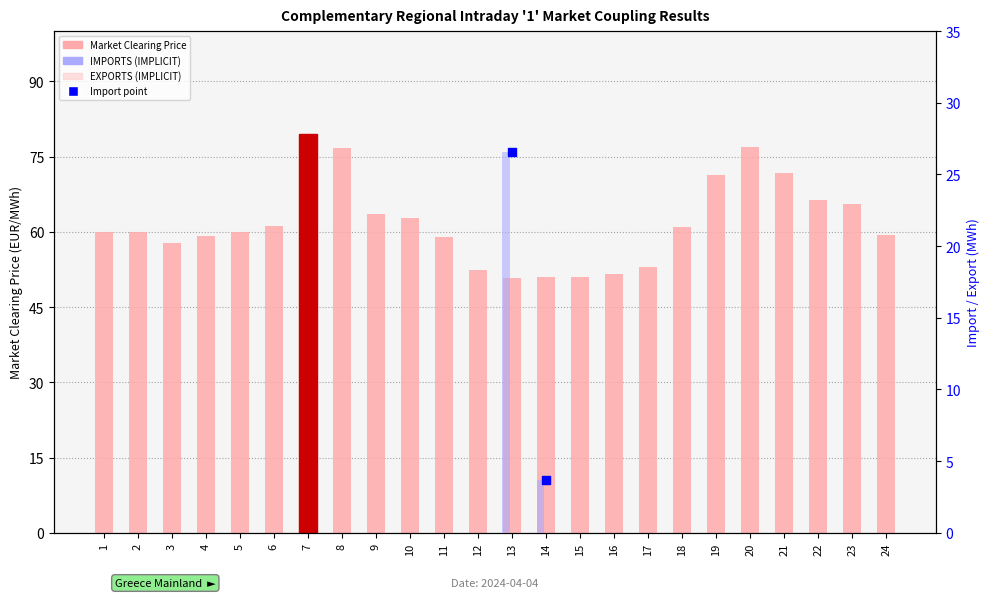

At which category is the sum across all series the highest?

7